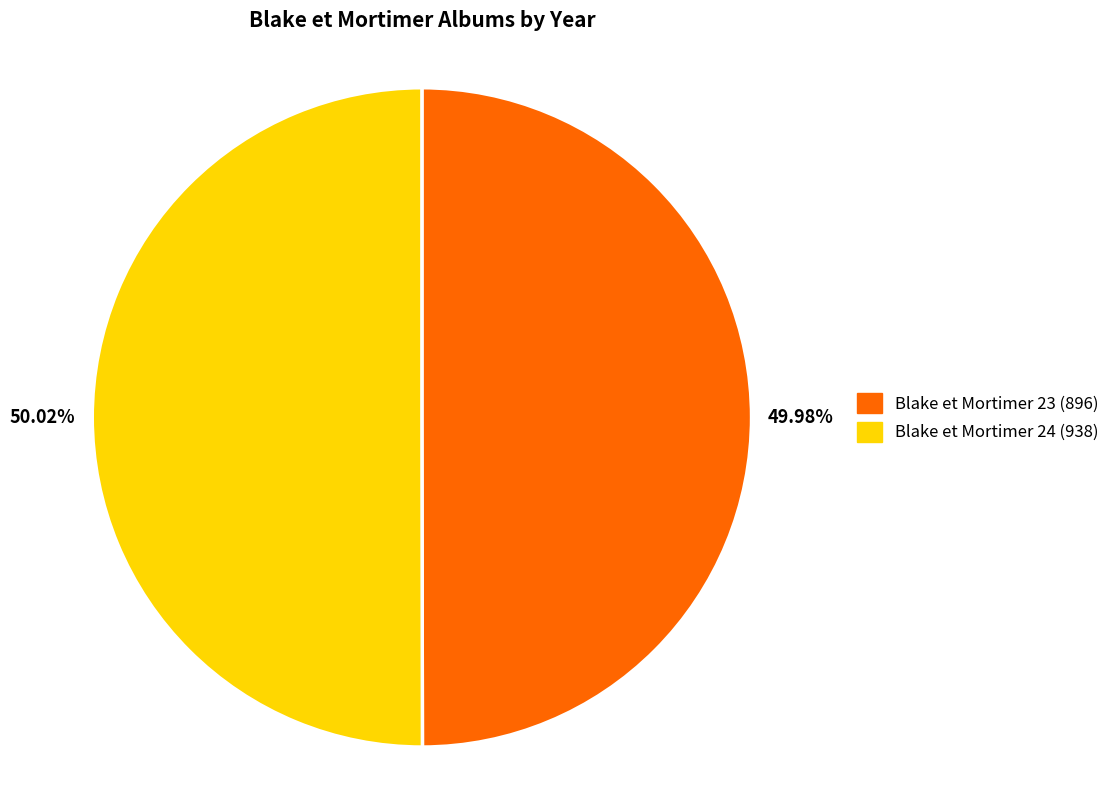

How many slices are in this pie chart?

2